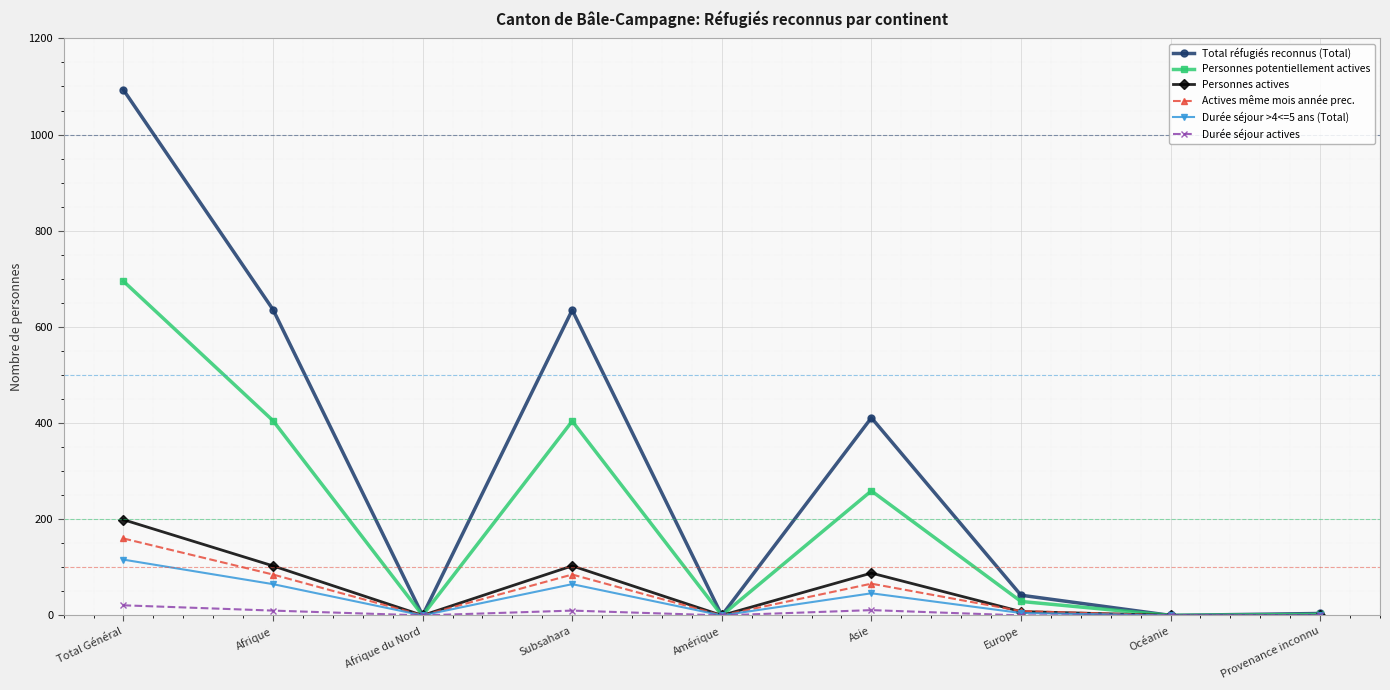

What is the average value of the Total réfugiés reconnus (Total) series?

313